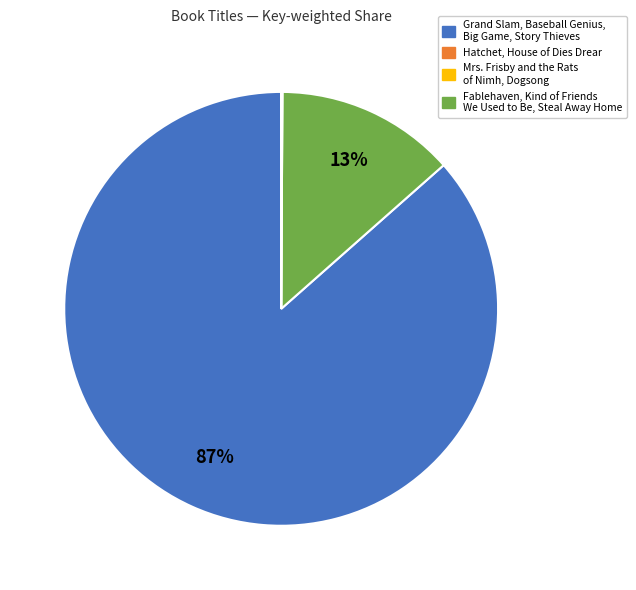

Does any single category account for the majority?

Yes